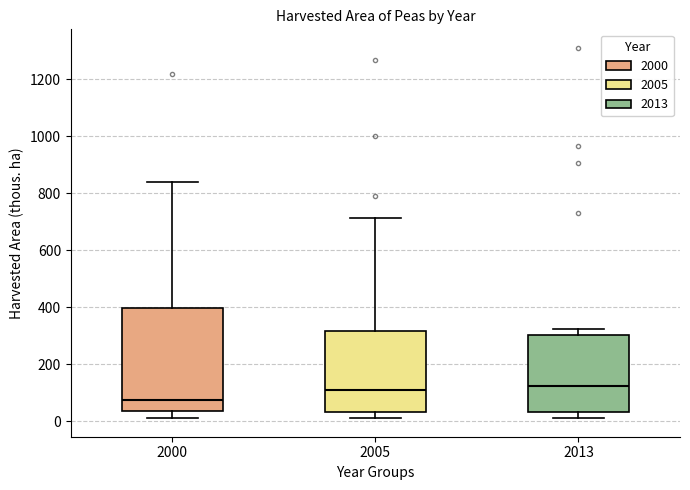

Where does the median line of the box at x = 2005 sit on the y-axis? The values are not printed on the chart, so give them approximately, as read against the axis.

120